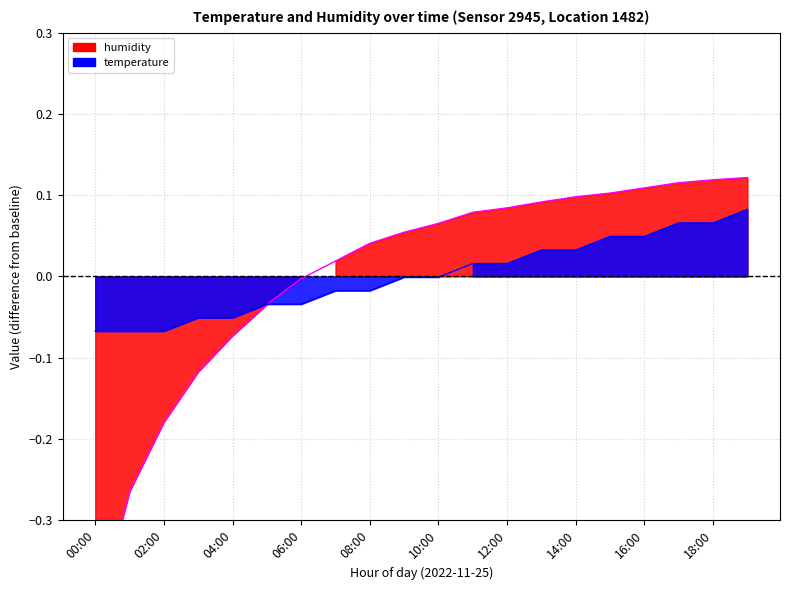

Is it true that humidity equals 0.0 at 13:00?

False